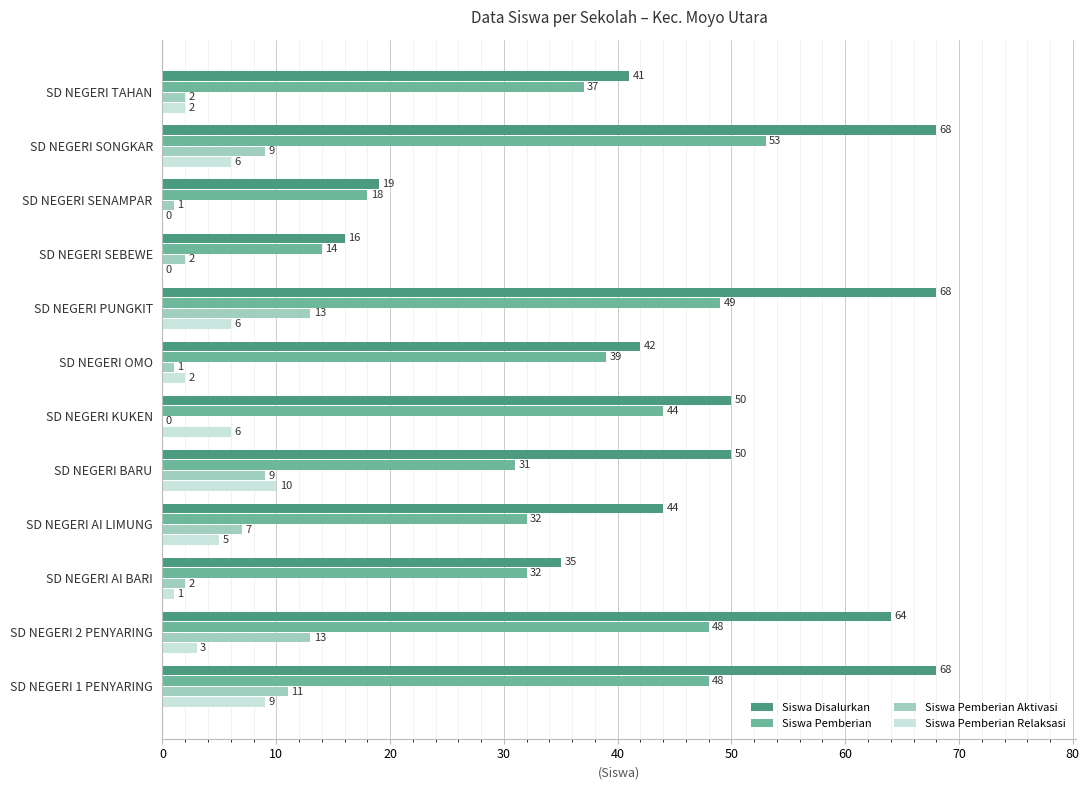

Which series changed the most between SD NEGERI AI BARI and SD NEGERI TAHAN?

Siswa Disalurkan